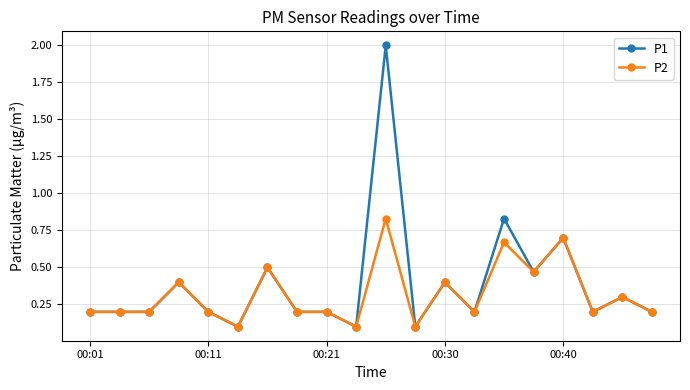

Which series has the widest spread of values?

P1